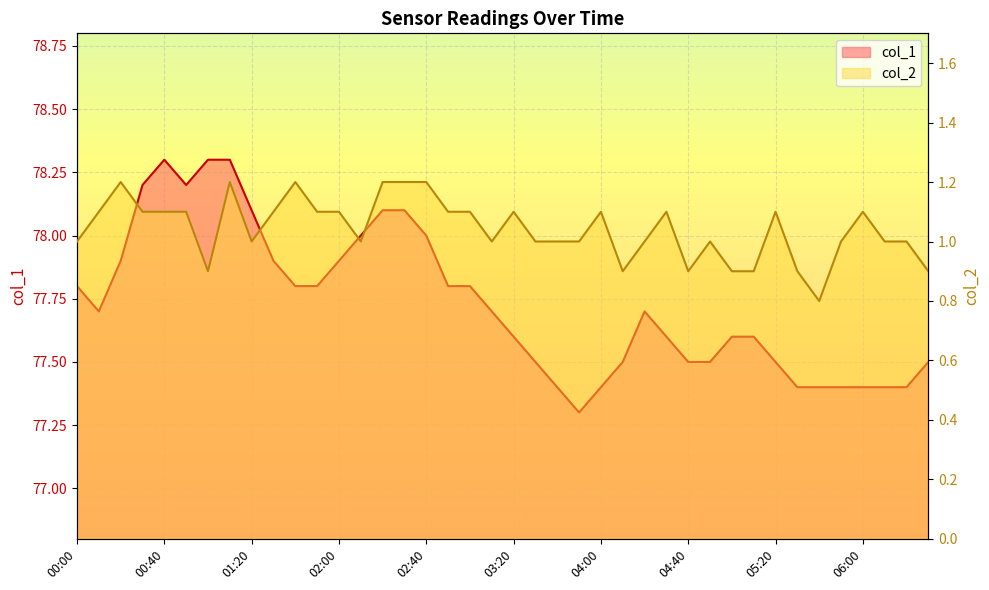

Which category has the highest value across all series?

00:40